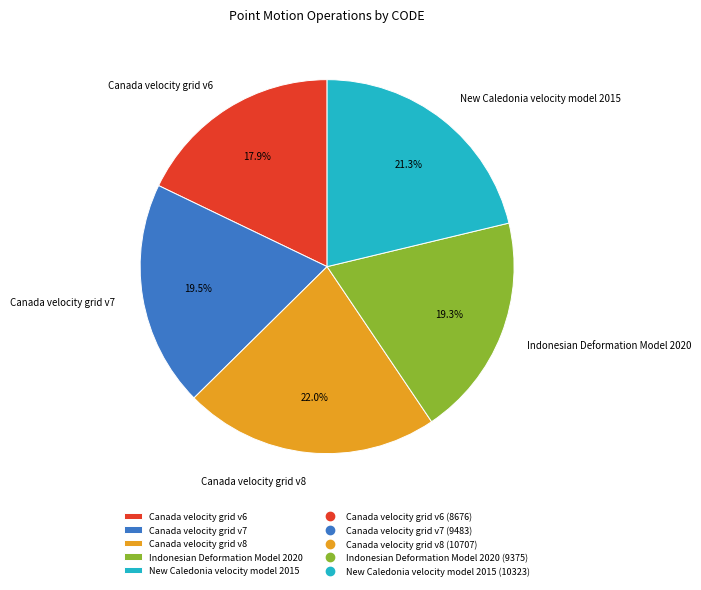

Which category has the biggest portion of the pie?

Canada velocity grid v8